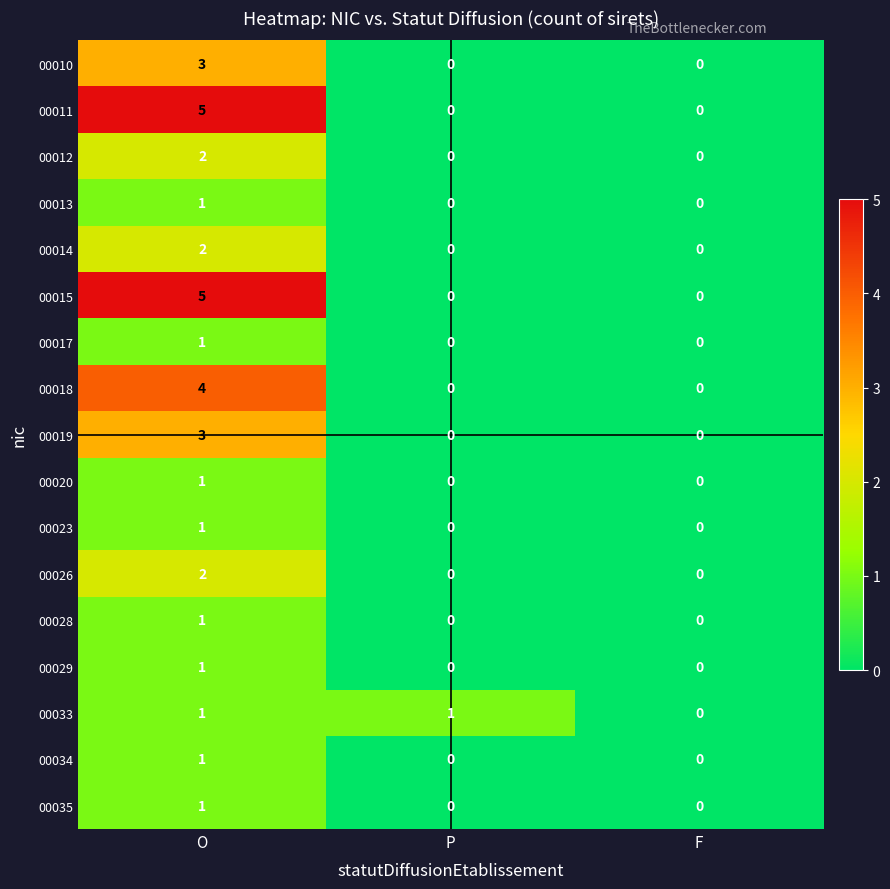

How many 00033 values are between 0 and 1?

3